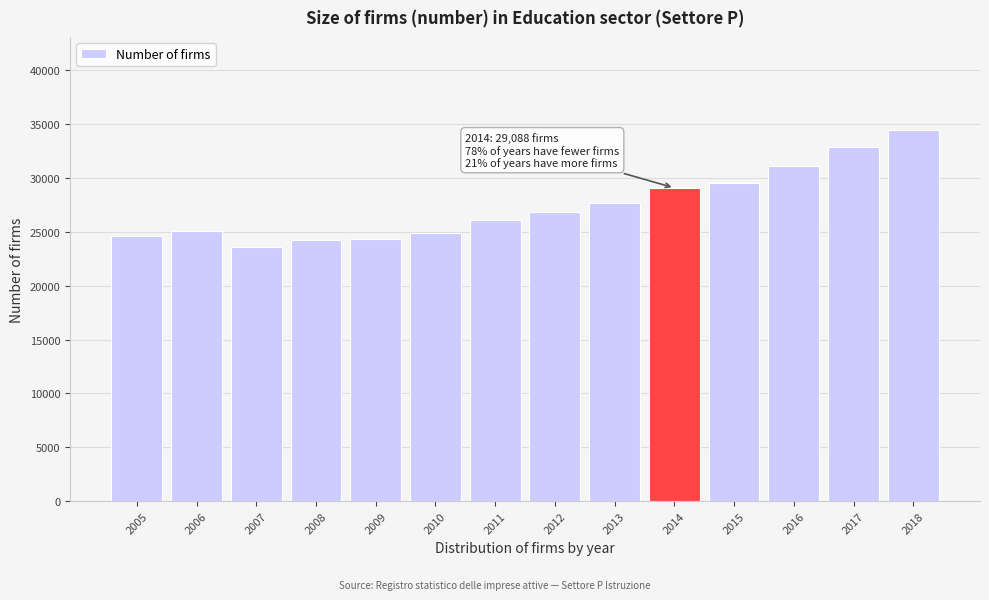

What is the average value?

27464